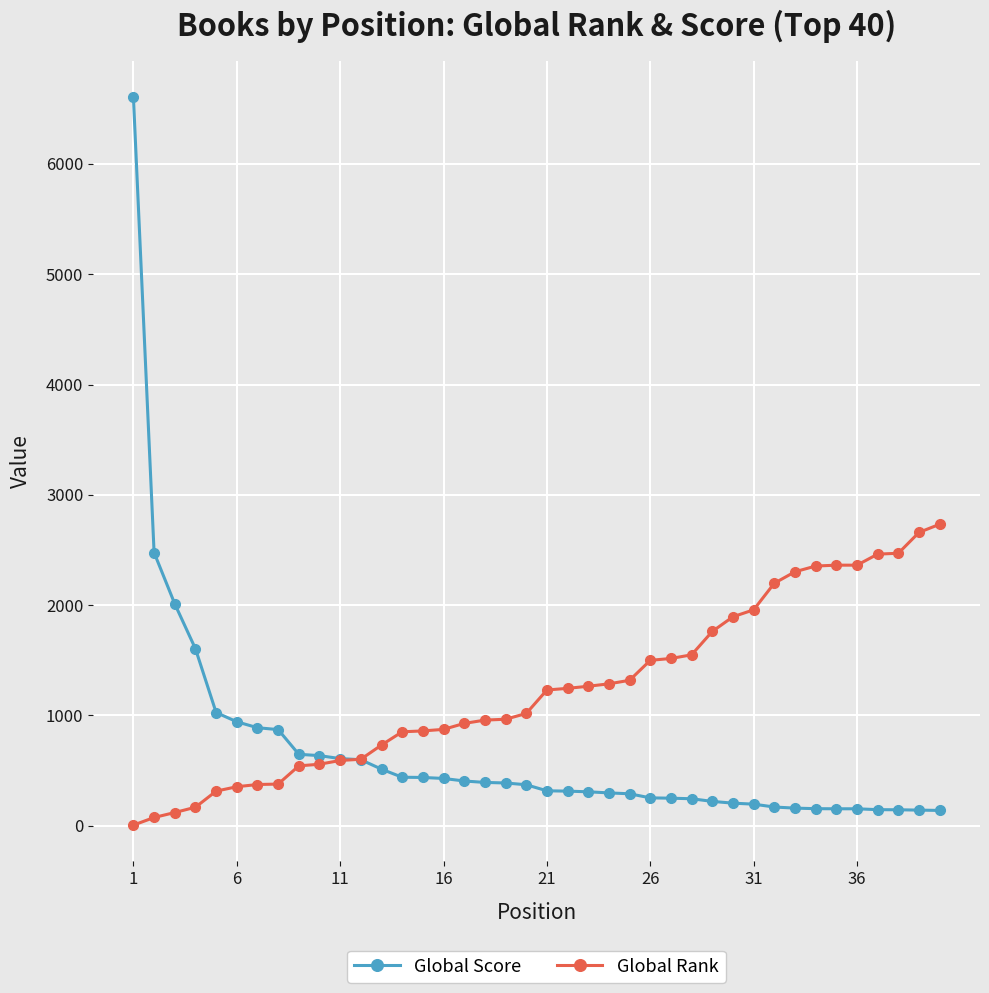

Rank the series by their average value, from highest to lowest.

Global Rank, Global Score